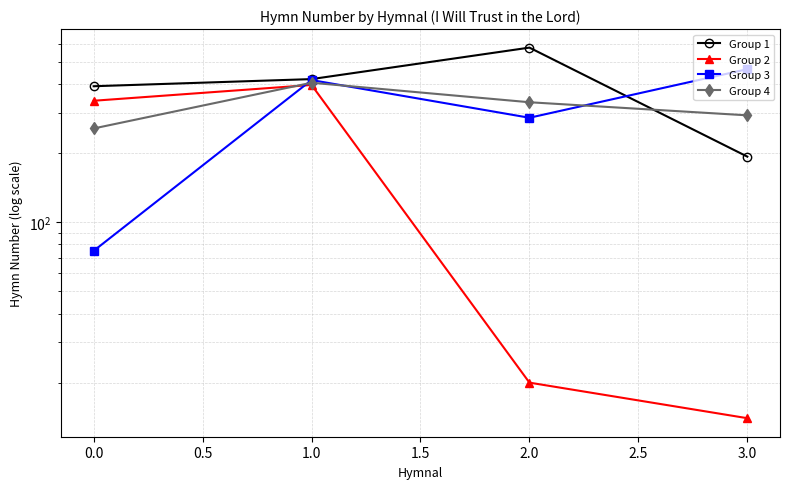

After their last crossing, which series has the higher values: Group 3 or Group 1?

Group 3